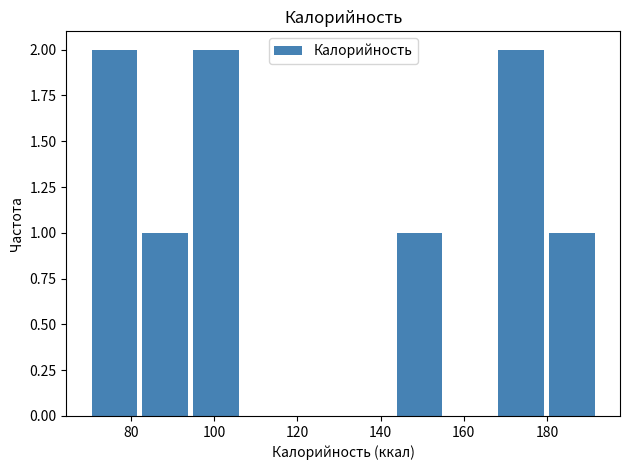

Reading left to right, list every bar in this chart as the range it spans on the x-axis followed by its height. Neither the bar edges nor the heights are printed on the chart, so give them approximately, as read against the axes.

70 to 82: 2
82 to 94: 1
94 to 106: 2
106 to 118: 0
118 to 132: 0
132 to 144: 0
144 to 156: 1
156 to 168: 0
168 to 180: 2
180 to 192: 1